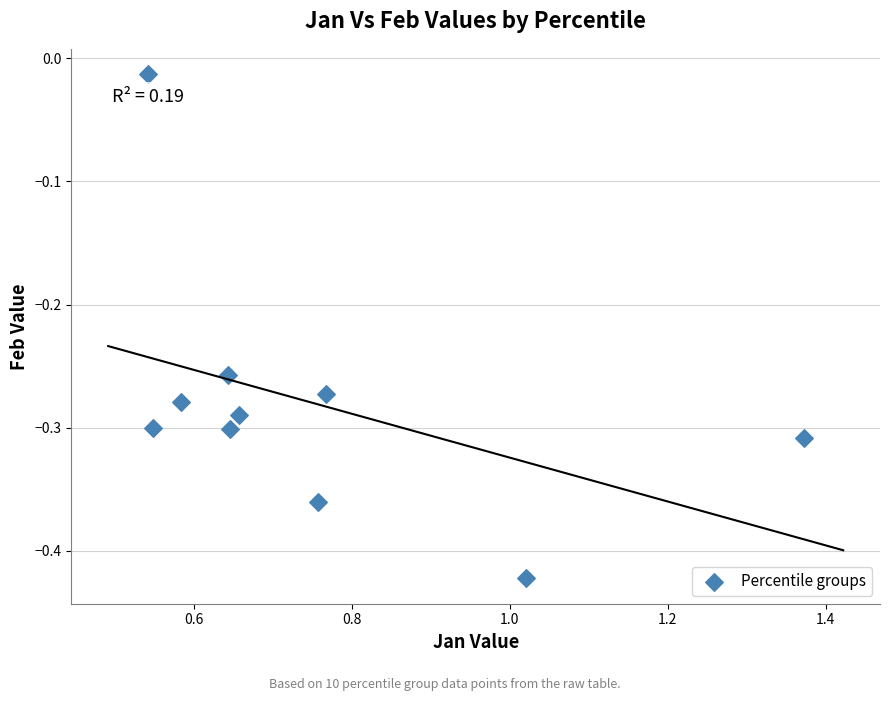

What is the average X value?

0.8